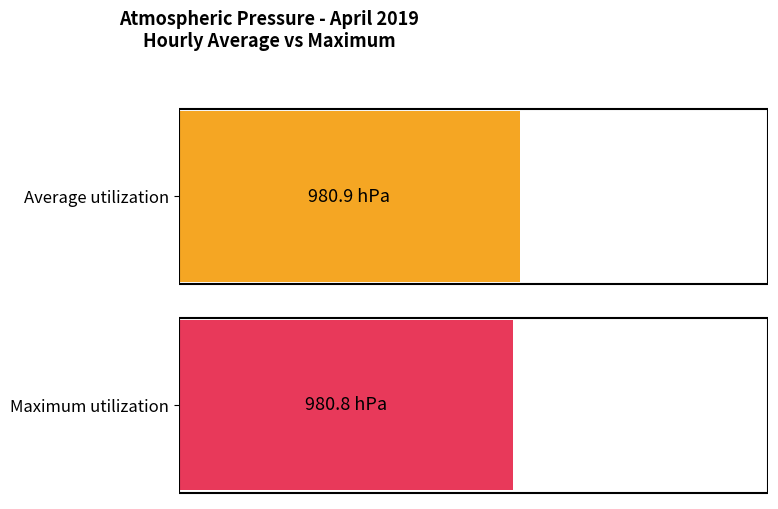

Which series has the widest spread of values?

Average utilization